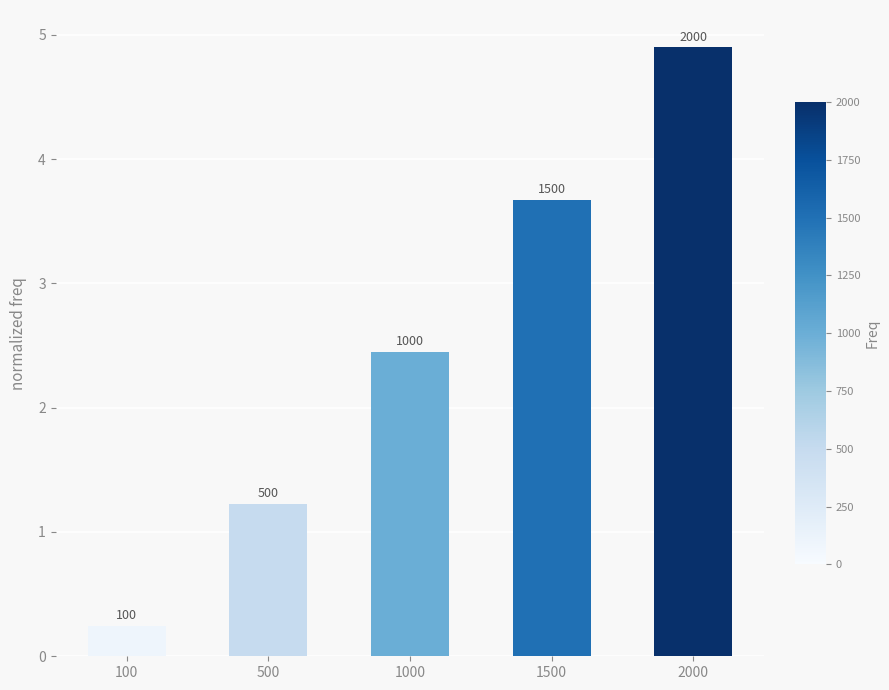

Does the chart contain any negative values?

No